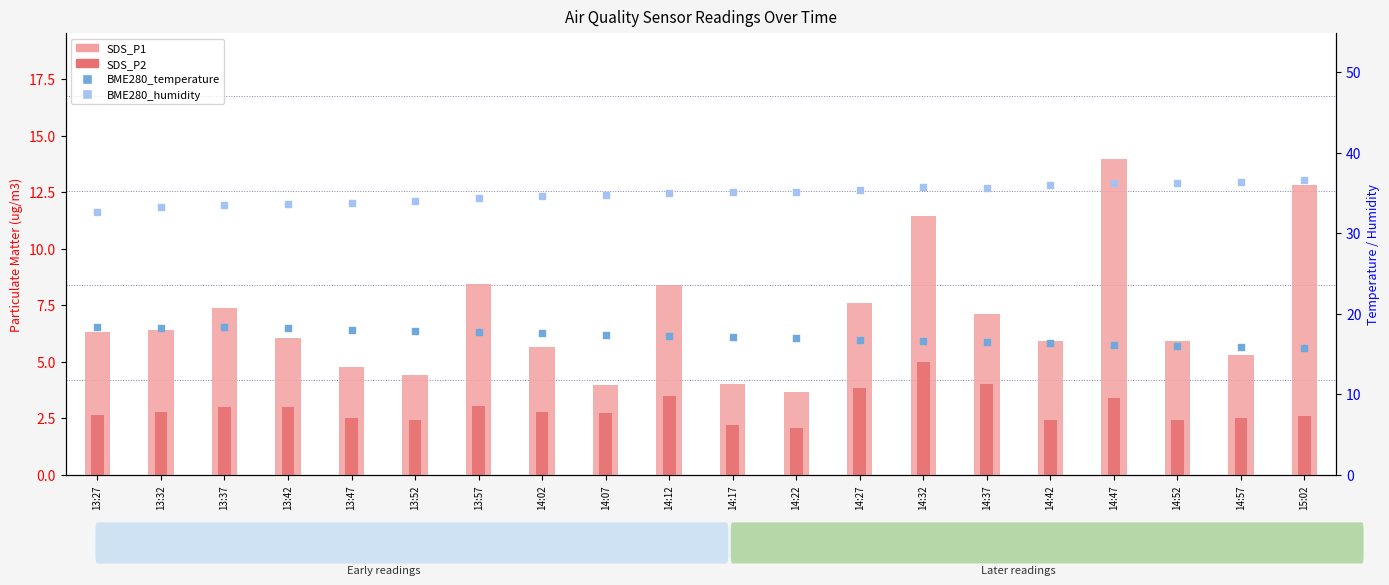

What are all the series names shown in the legend?

SDS_P1, SDS_P2, BME280_temperature, BME280_humidity